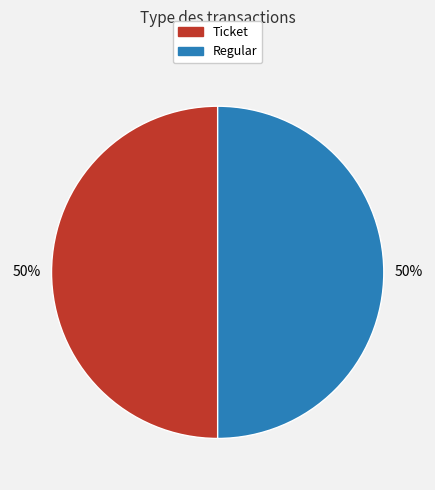

To the nearest percent, what percentage of the pie is Ticket?

50%